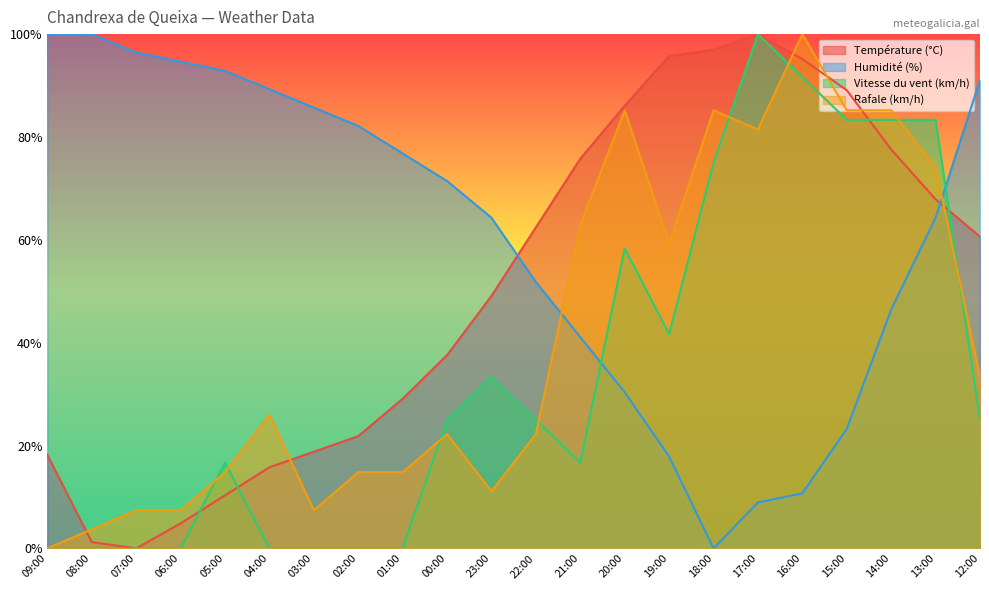

Count the number of data series in this chart.

4